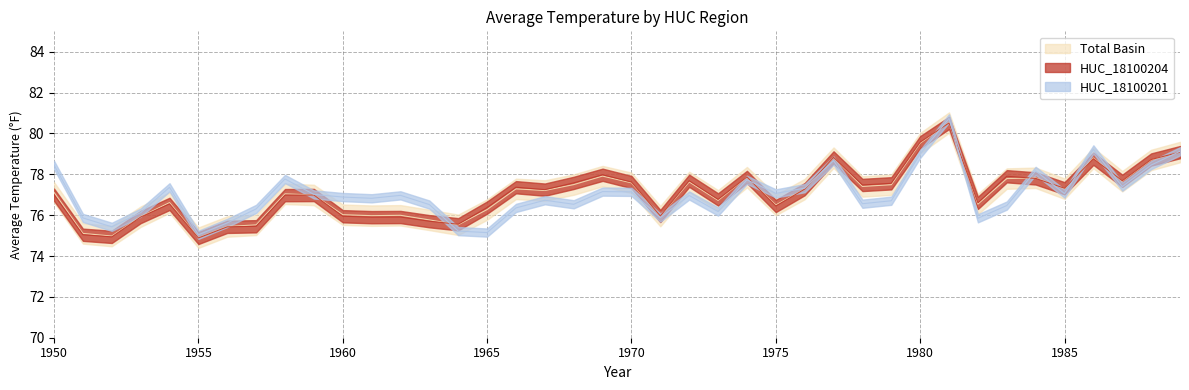

How many data points in HUC_18100204 are less than 77?

19